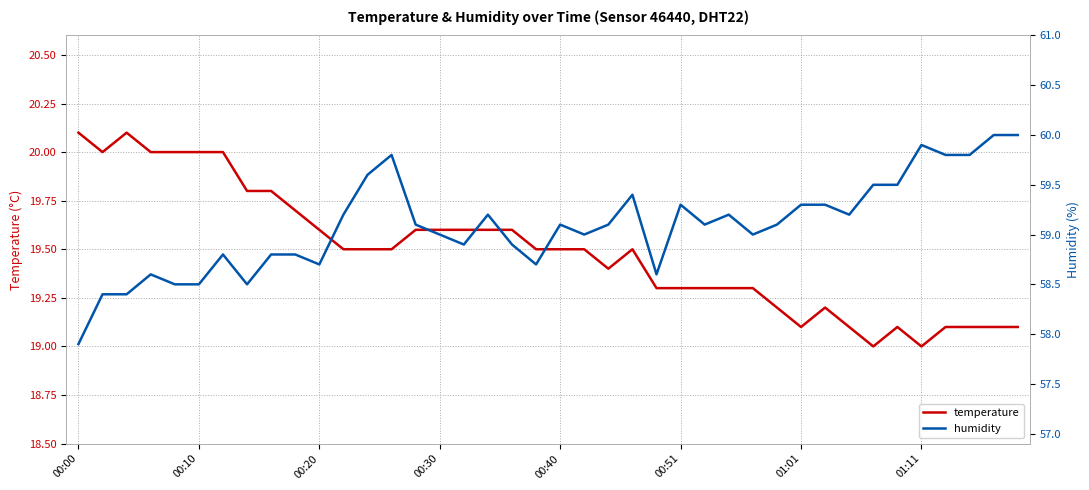

Is it true that temperature equals 19.5 at 00:40?

True